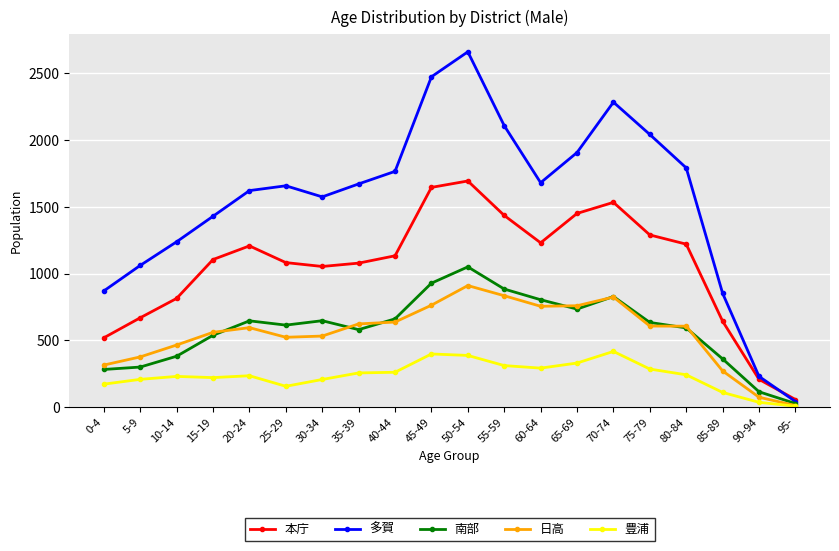

What is the average value of the 本庁 series?

1054